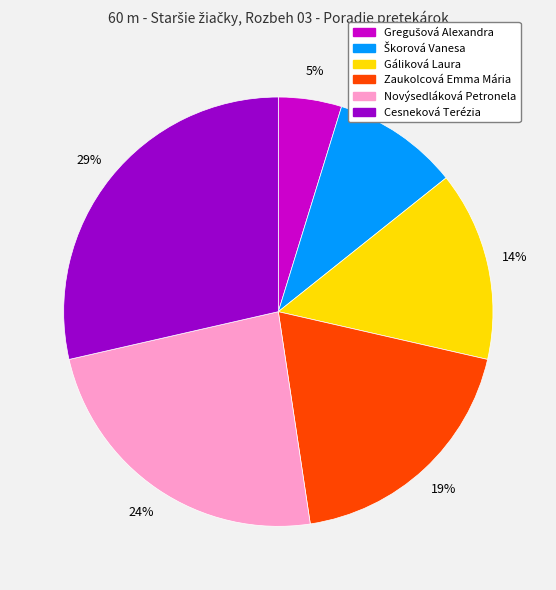

To the nearest percent, what portion does Cesneková Terézia represent?

29%